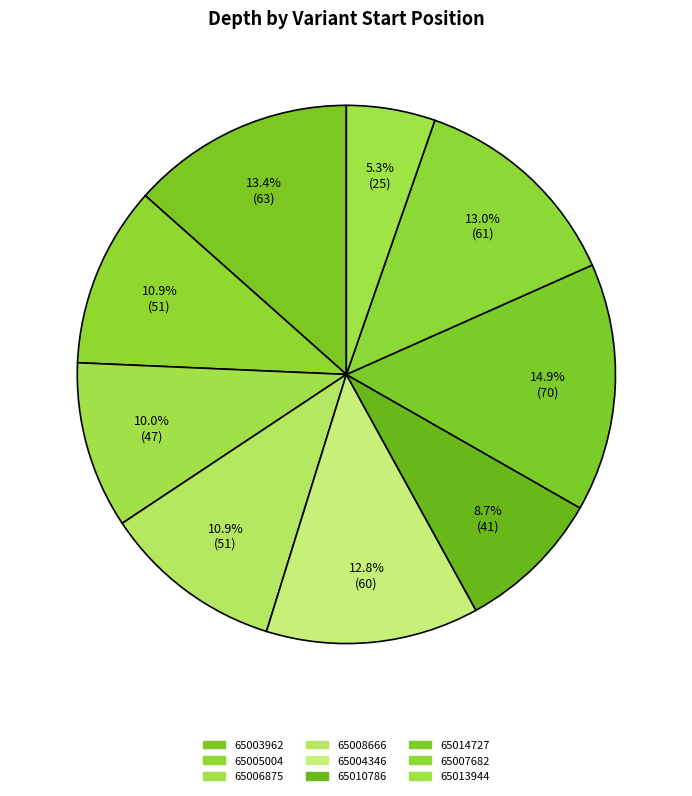

Rank the categories by value from lowest to highest.

65013944, 65010786, 65006875, 65005004, 65008666, 65004346, 65007682, 65003962, 65014727